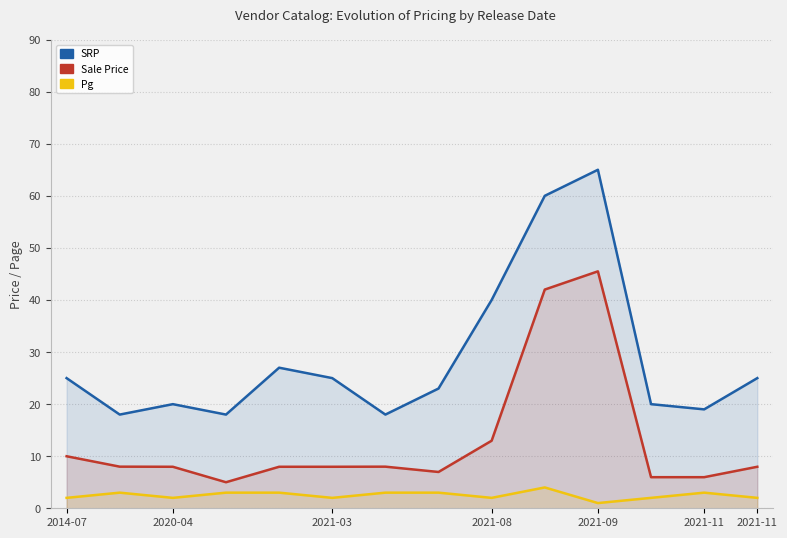

What is the approximate value of Sale Price at 2020-04?

8.0